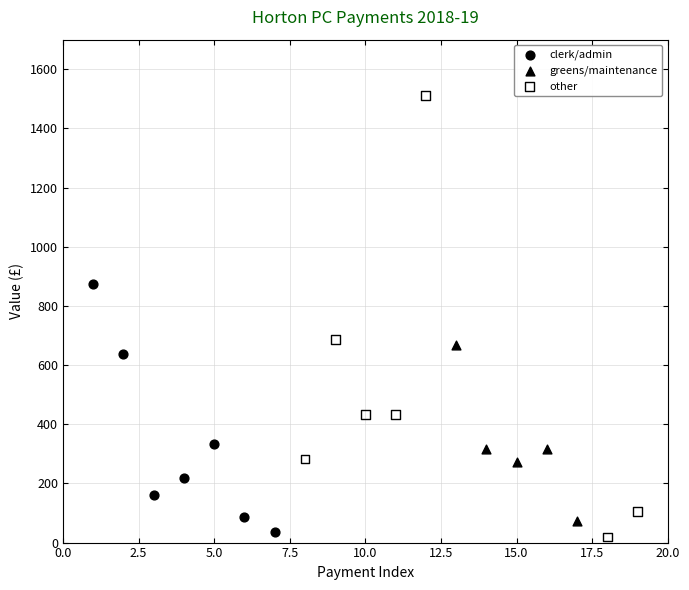

Which series has the widest spread of Y values?

other